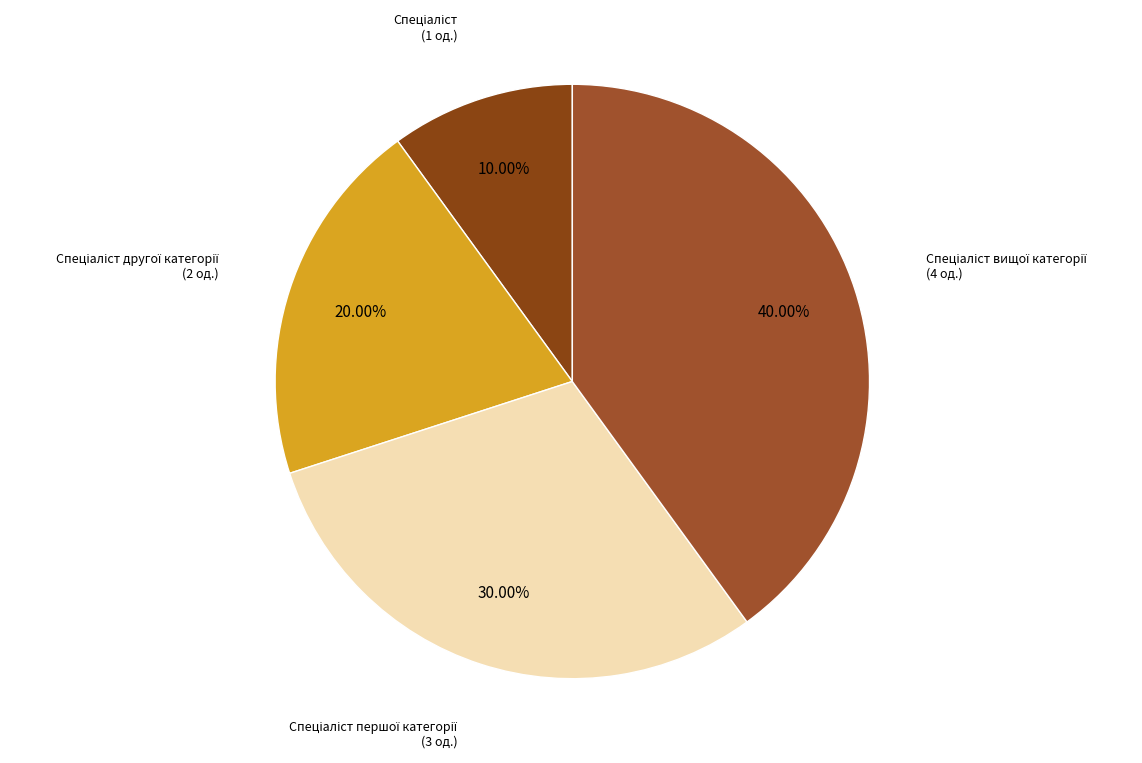

How many slices are in this pie chart?

4